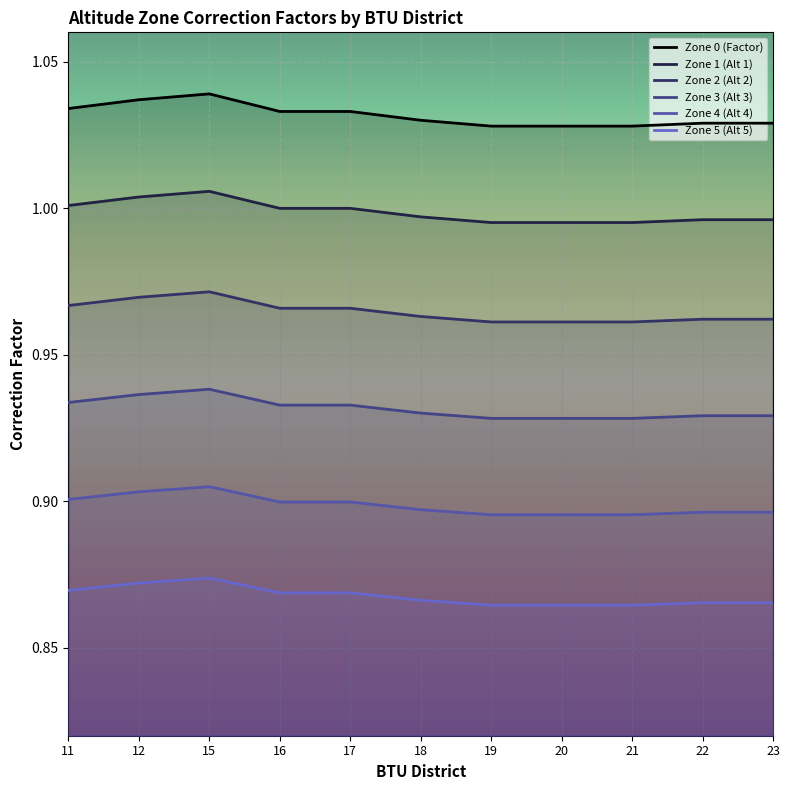

At how many categories does at least one series exceed 0?

11